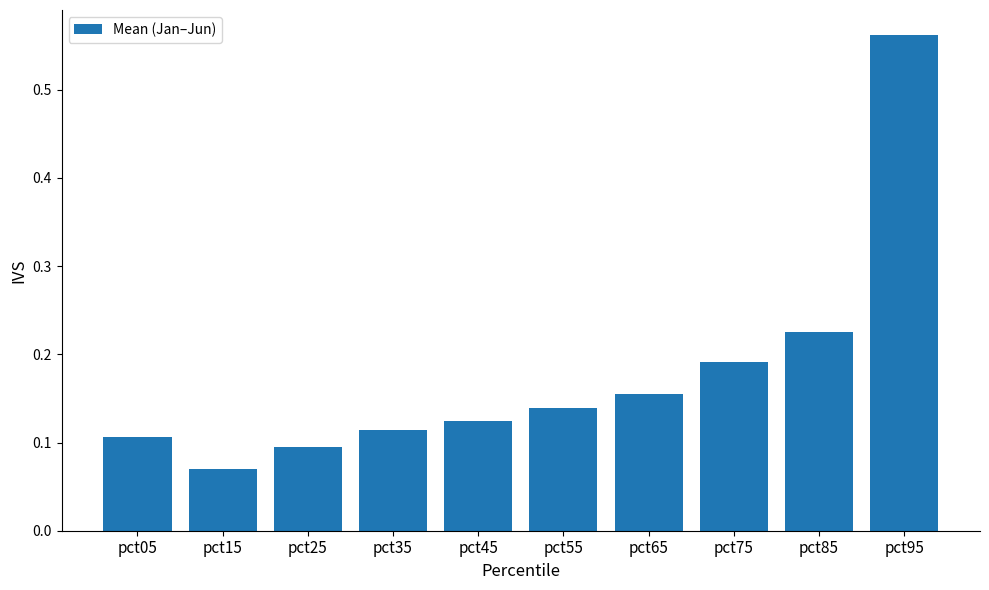

At which category does the chart reach its peak across all series?

pct95